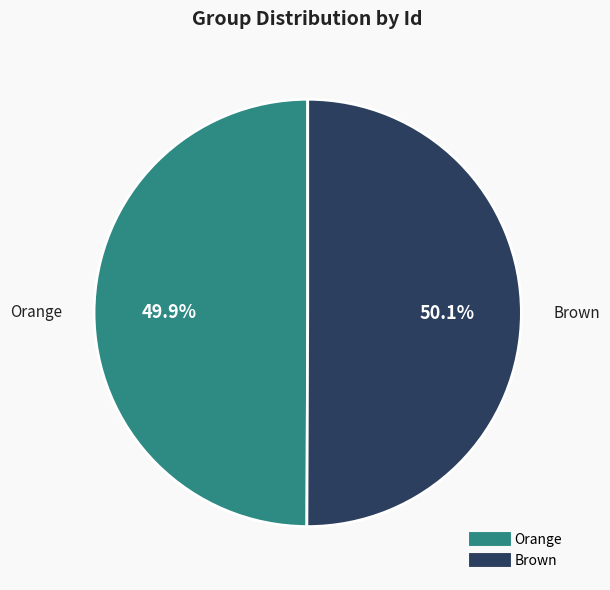

Does any single category account for the majority?

Yes